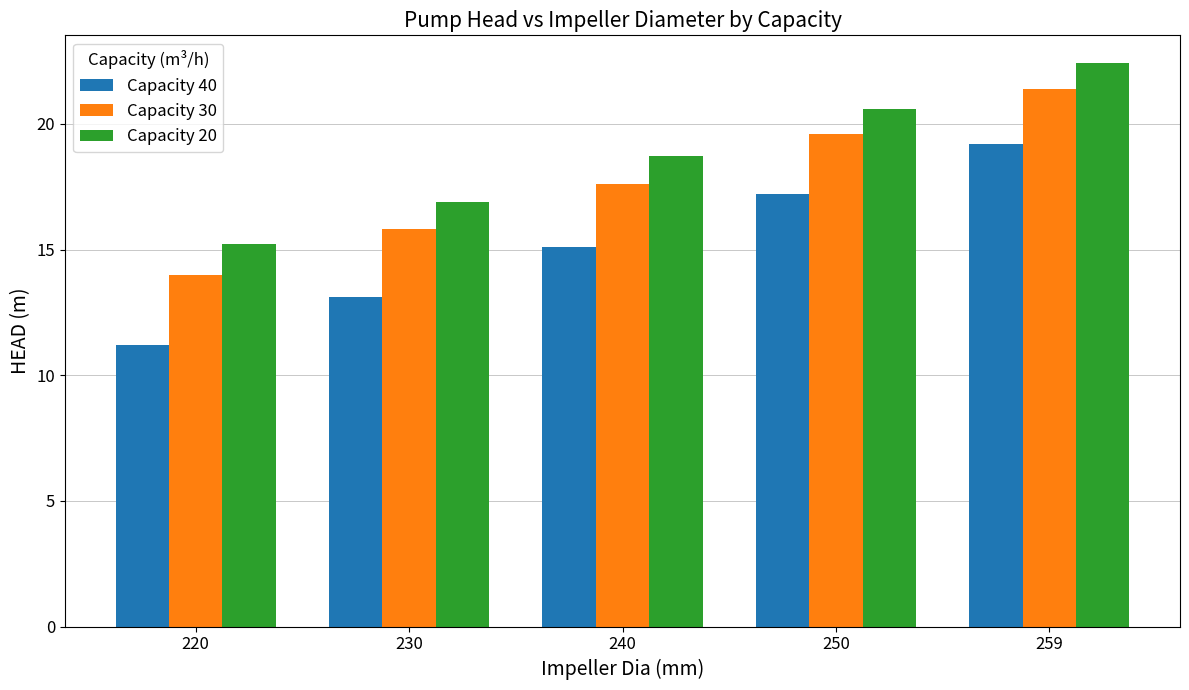

List the series in order of their peak value, highest first.

Capacity 20, Capacity 30, Capacity 40